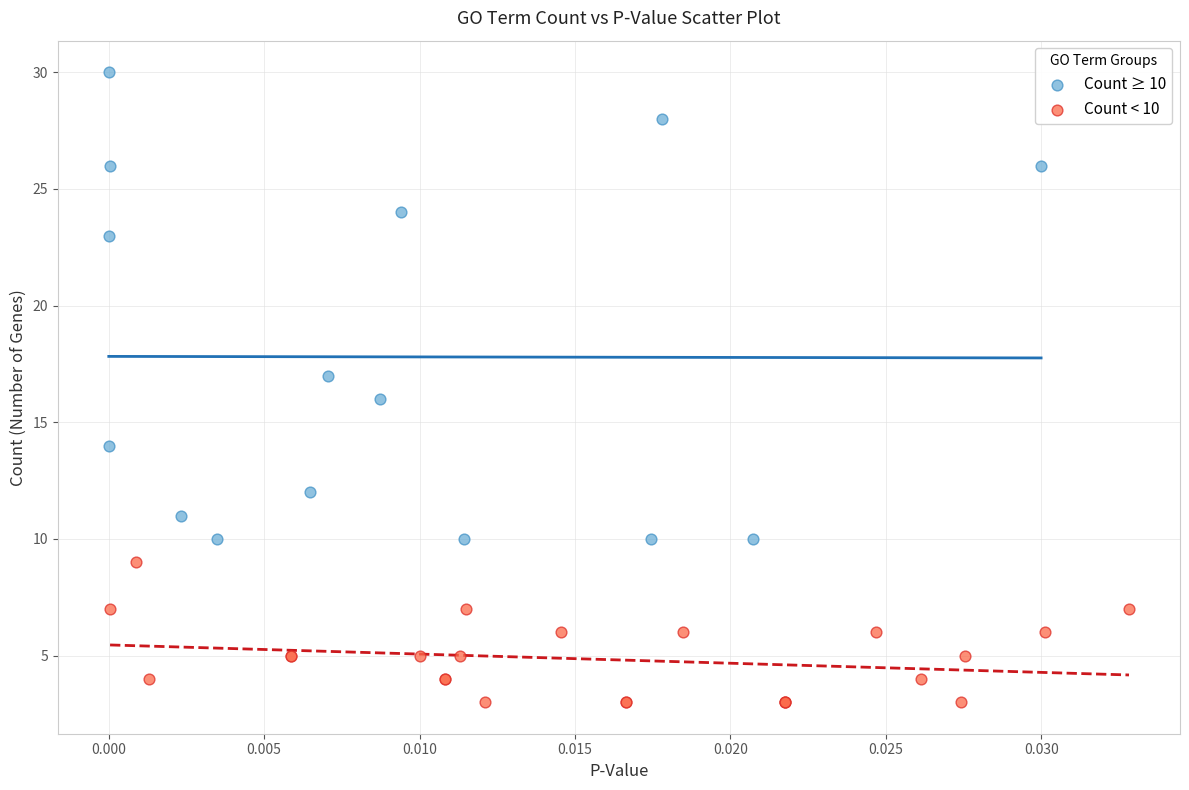

Which series has the widest spread of Y values?

Count ≥ 10